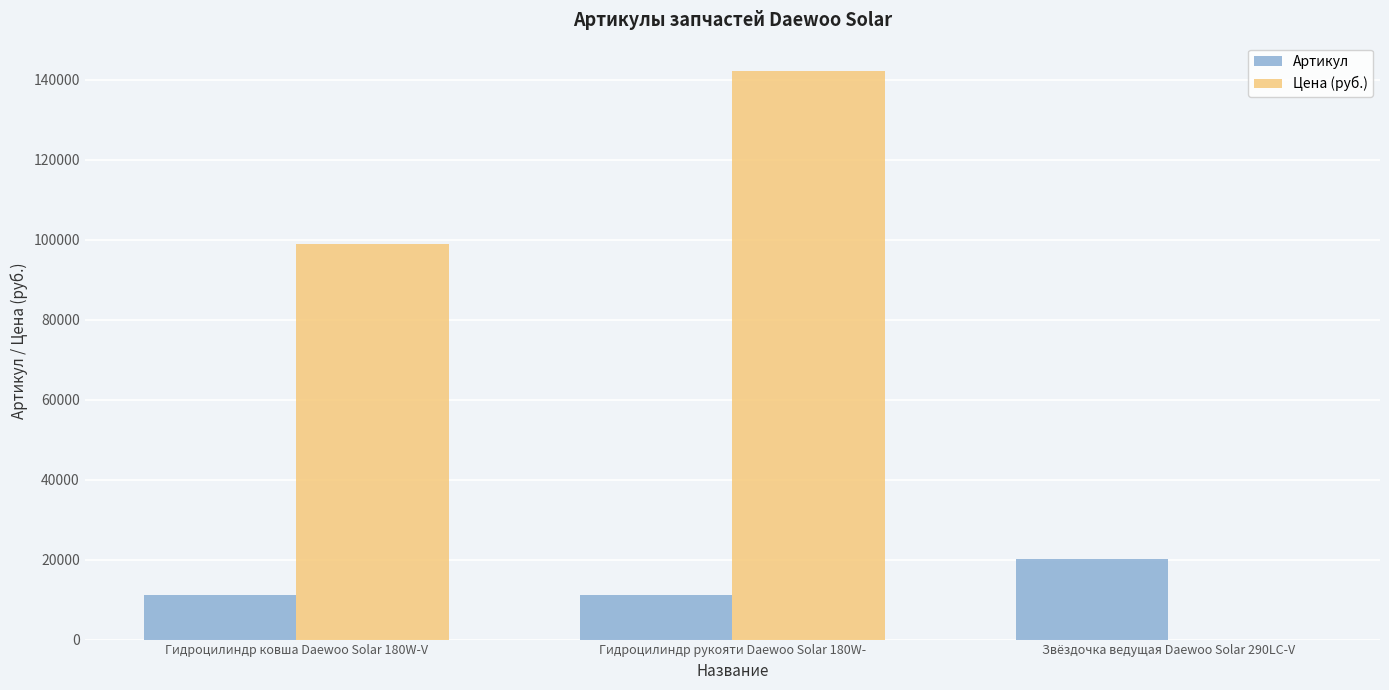

What is the sum of all Цена (руб.) values?

241210